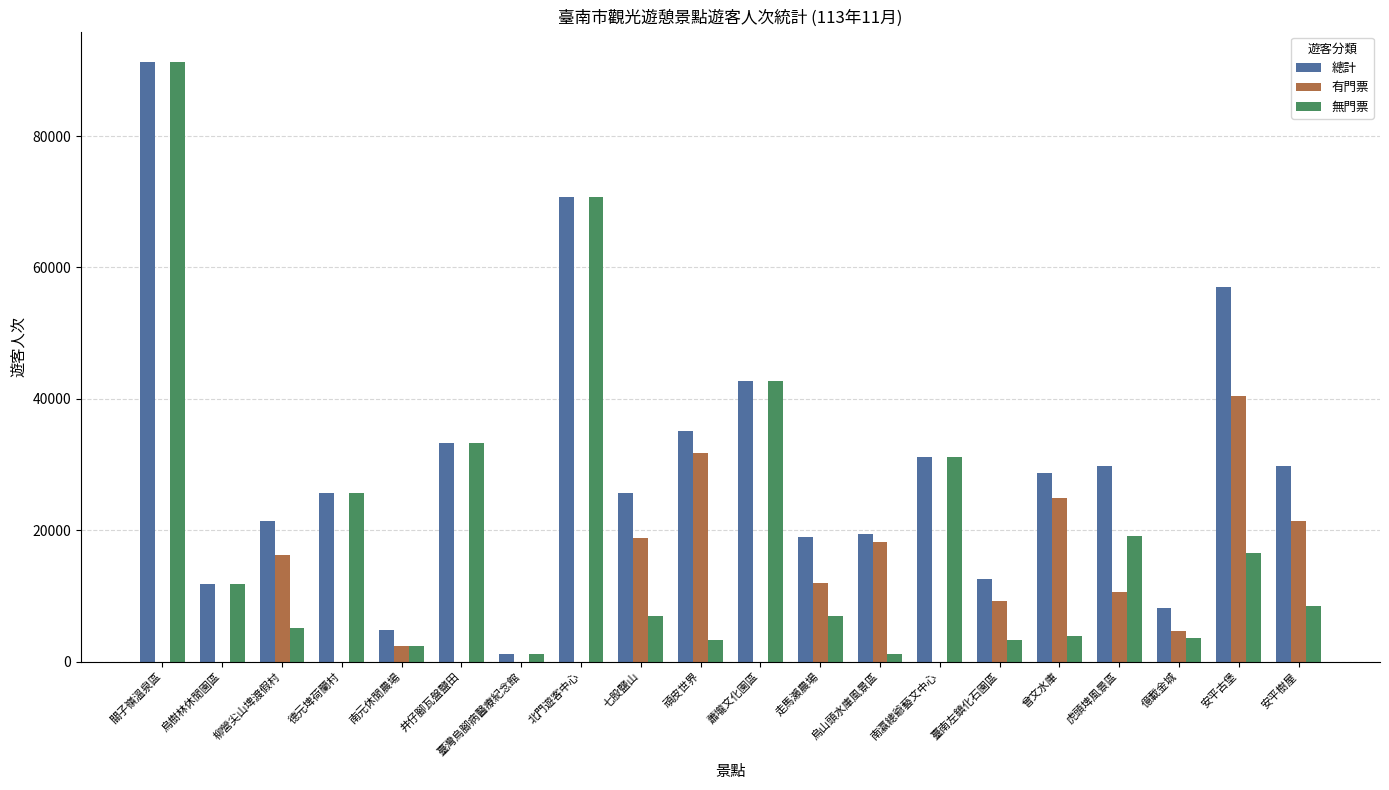

At which label does 有門票 reach its peak?

安平古堡